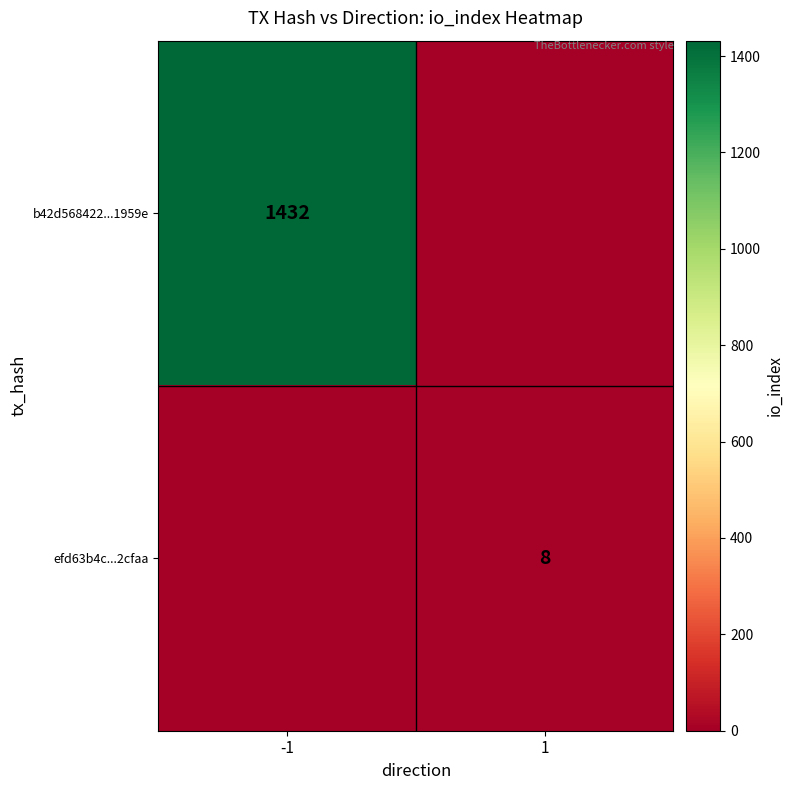

What is the spread (max minus min) of values at -1?

1432